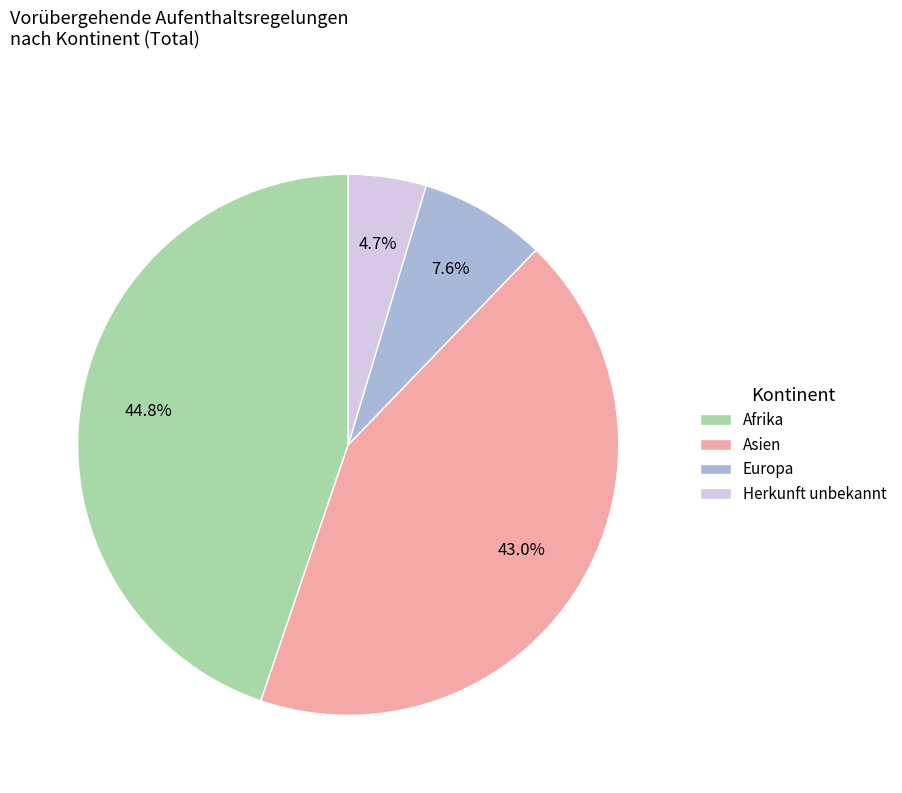

How many segments does this pie chart have?

4